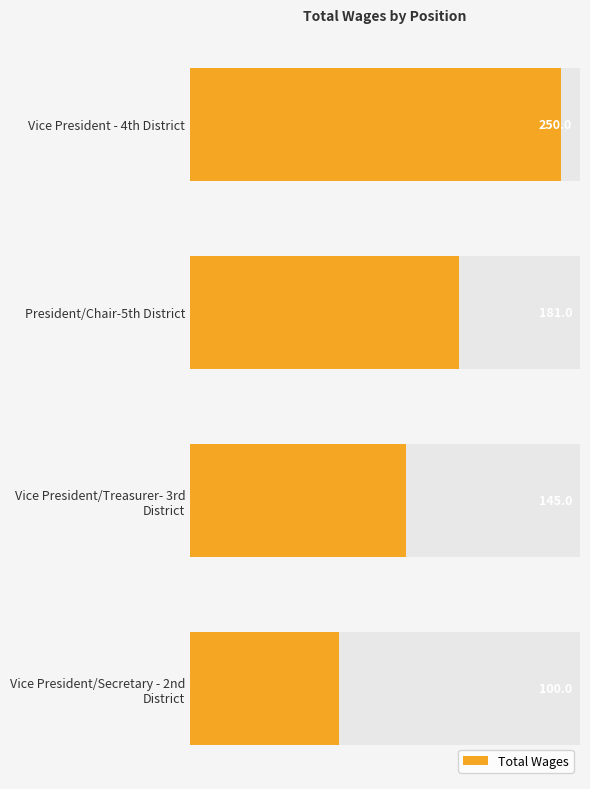

Which has a higher value, Vice President/Secretary - 2nd District or Vice President/Treasurer- 3rd District?

Vice President/Treasurer- 3rd District